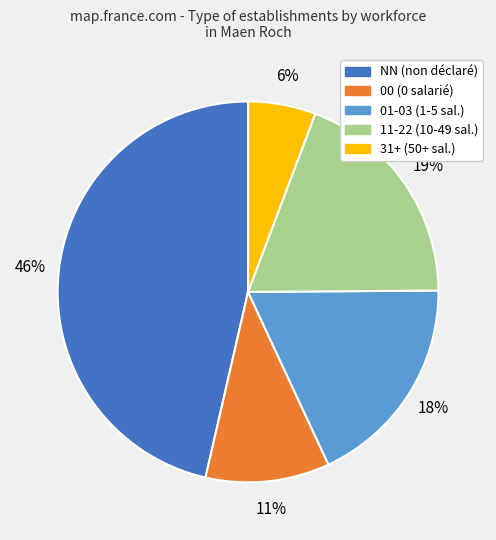

Combined, do 11-22 (10-49 sal.) and 00 (0 salarié) account for over 50%?

No